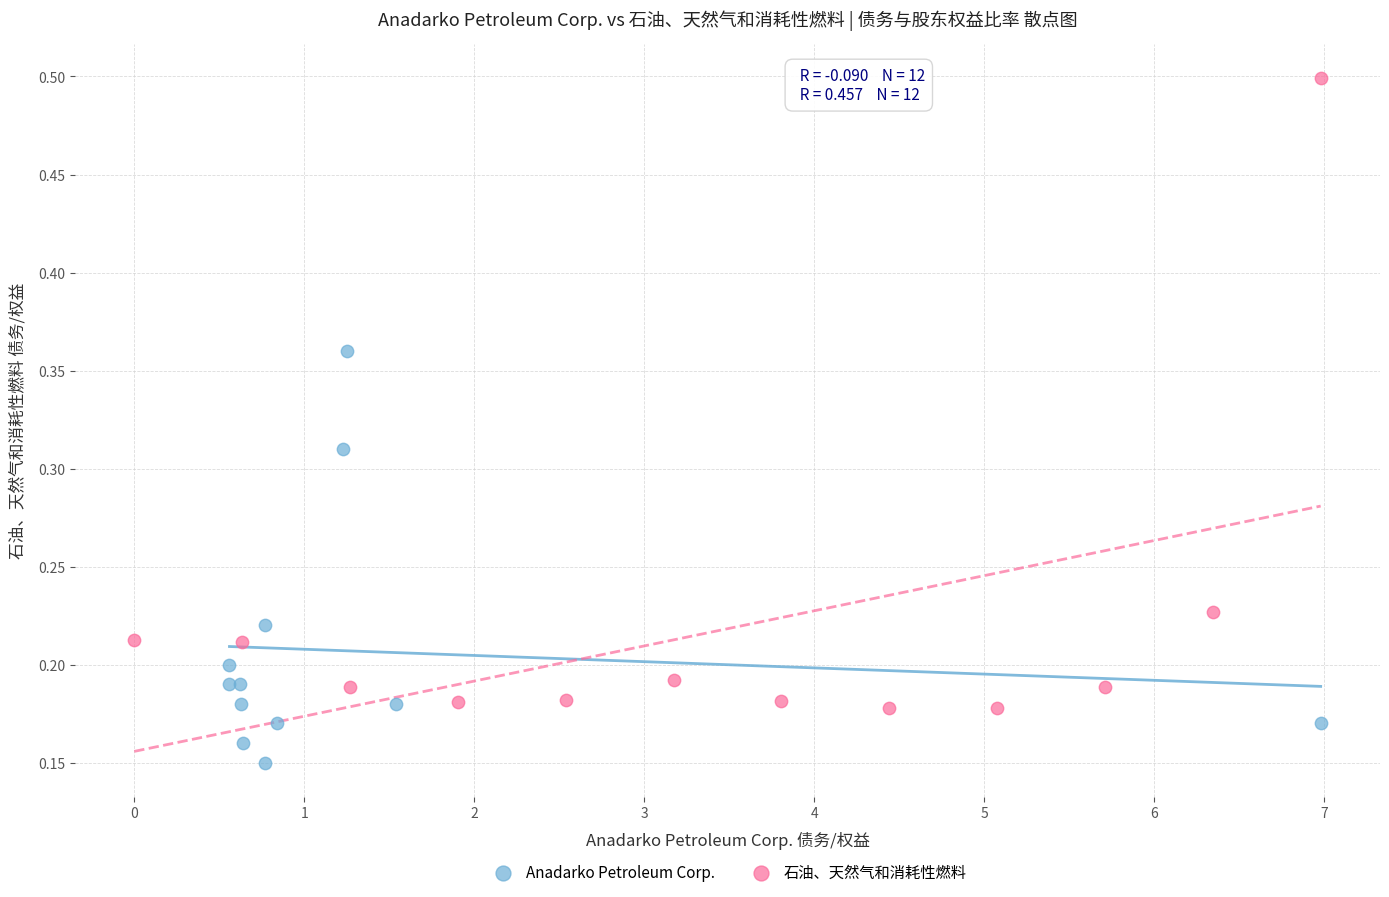

Which series reaches the minimum Y coordinate?

Anadarko Petroleum Corp.